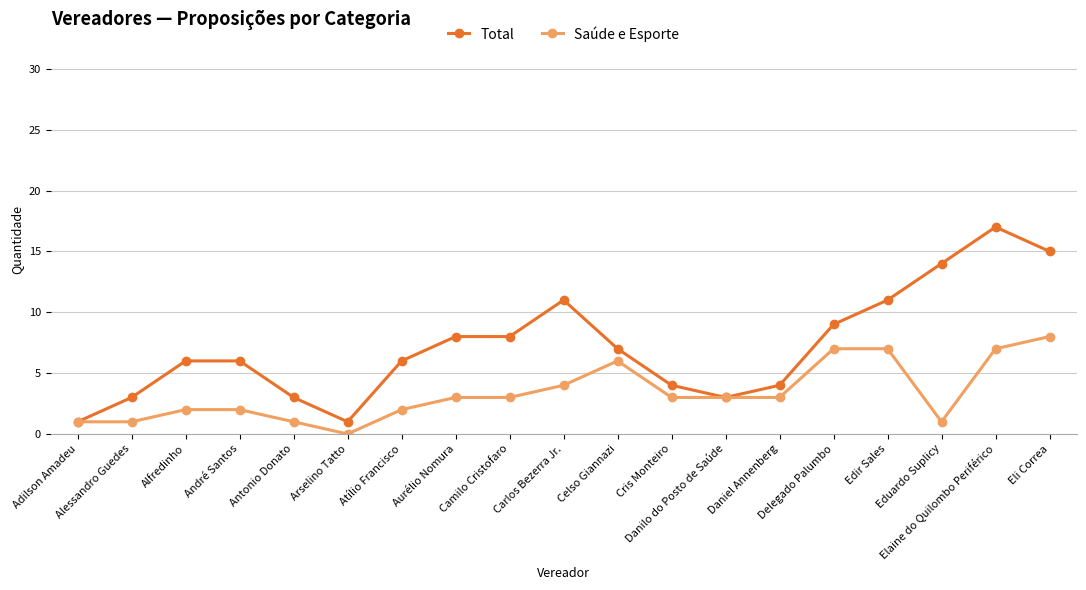

List the series in order of their overall mean, lowest first.

Saúde e Esporte, Total